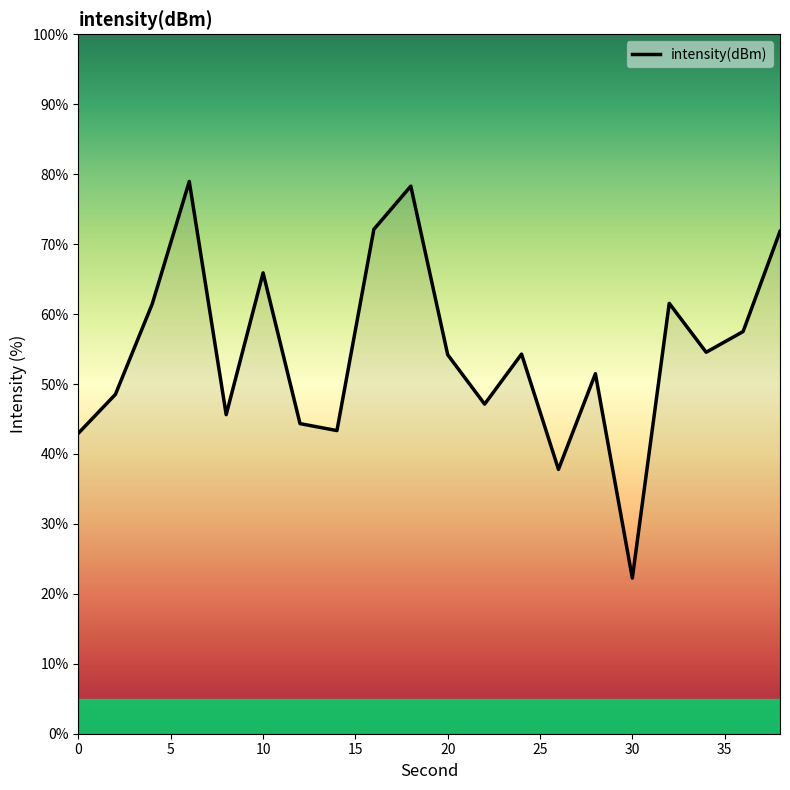

What is the smallest value displayed?

22.2